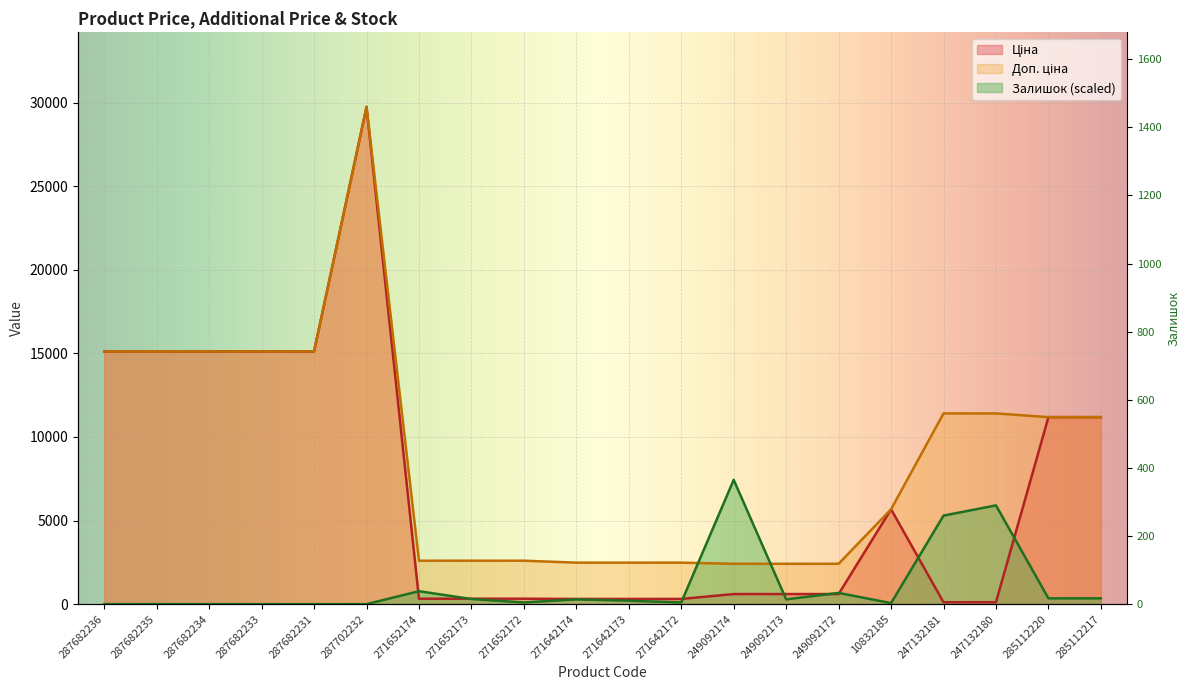

How many categories are shown in the chart?

20